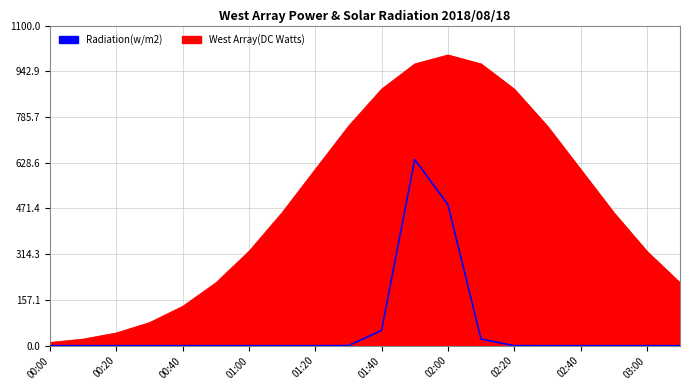

Rank the series by their average value, from lowest to highest.

Radiation(w/m2), West Array(DC Watts)